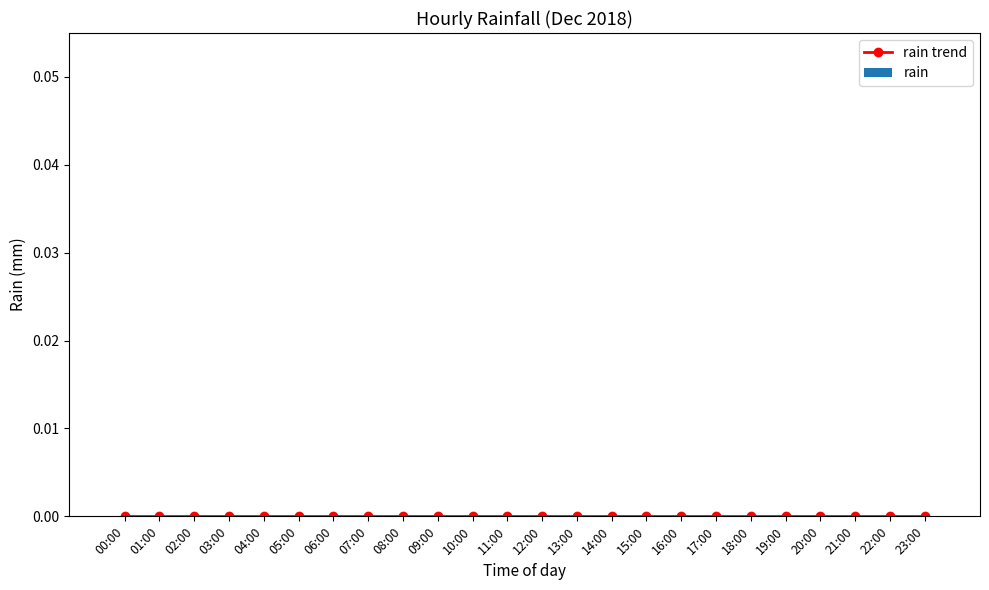

Which label corresponds to the smallest value in the chart?

00:00